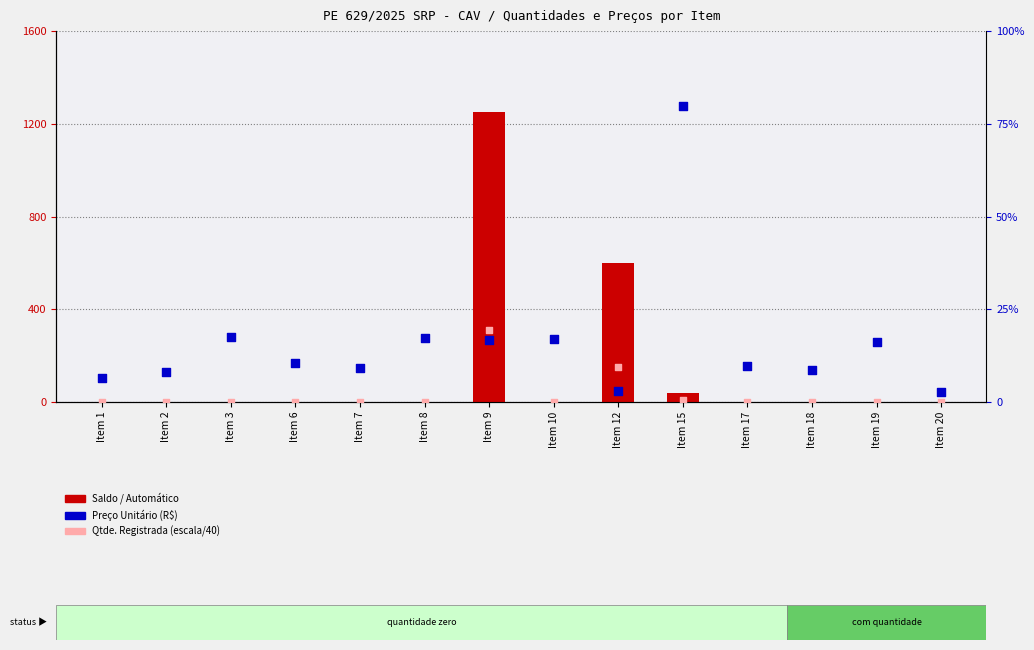

Which series contains the highest Y value?

Saldo / Automático